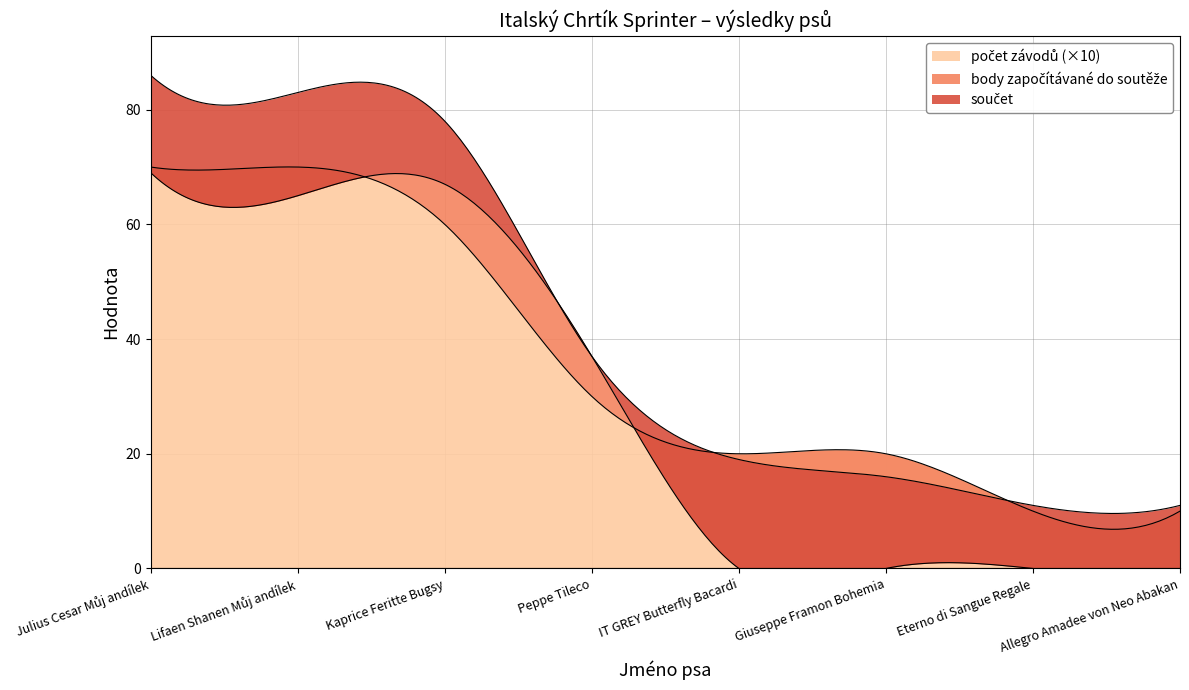

Which category has the lowest value in the body započítávané do soutěže series?

IT GREY Butterfly Bacardi